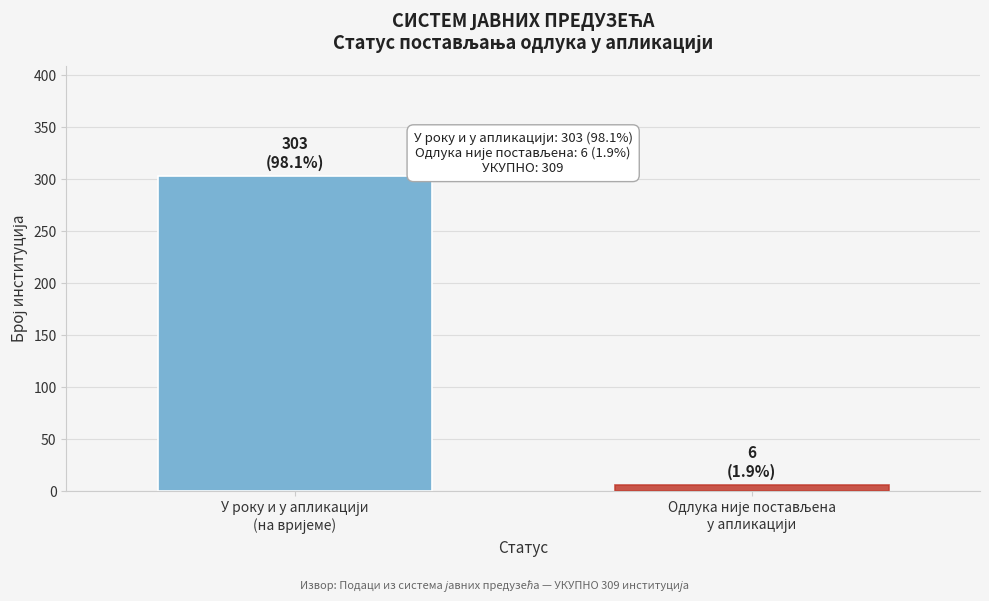

Reading left to right, extract all data points from this chart.

303	6